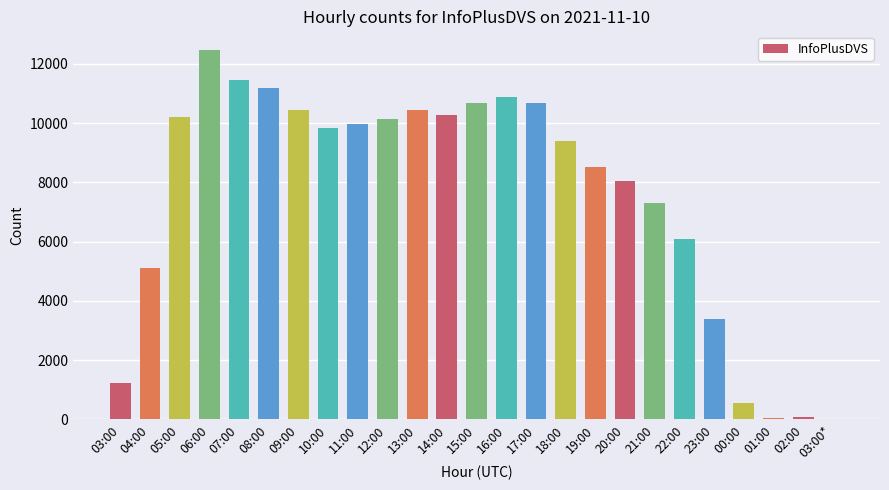

Is it true that the value at 11:00 is 9955?

True